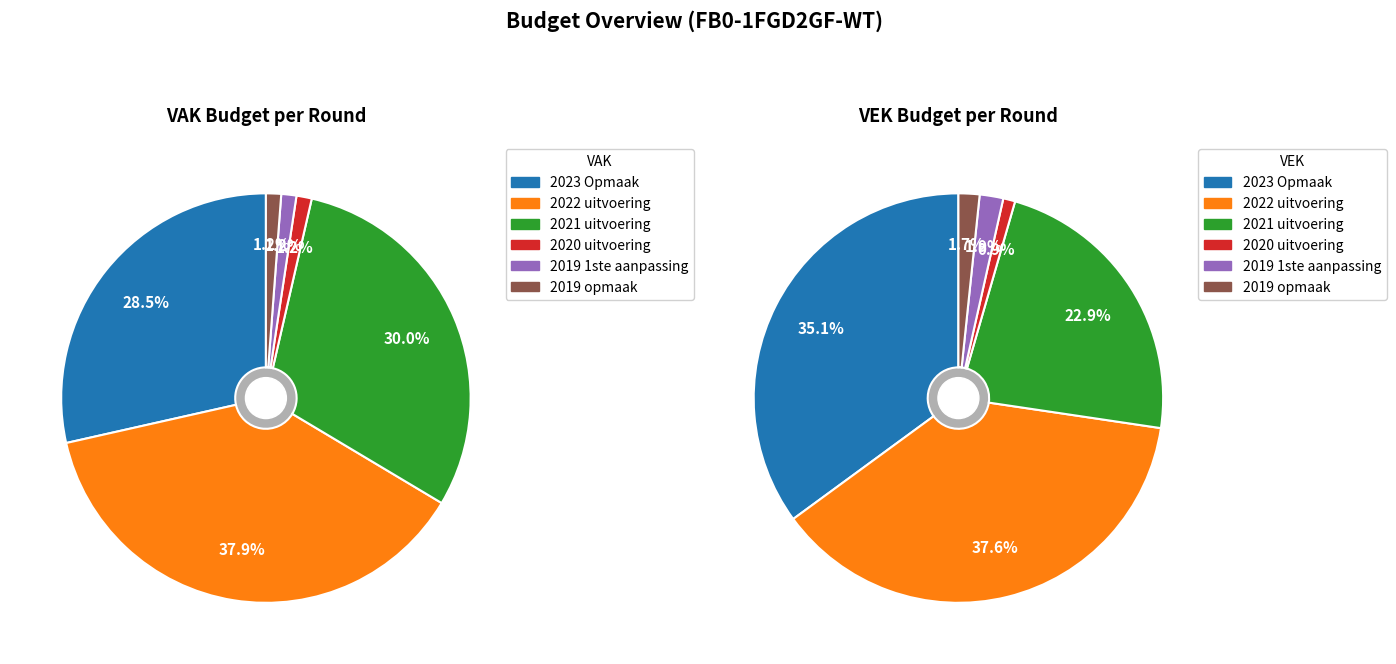

What is the smallest slice in the pie chart?

2020 uitvoering